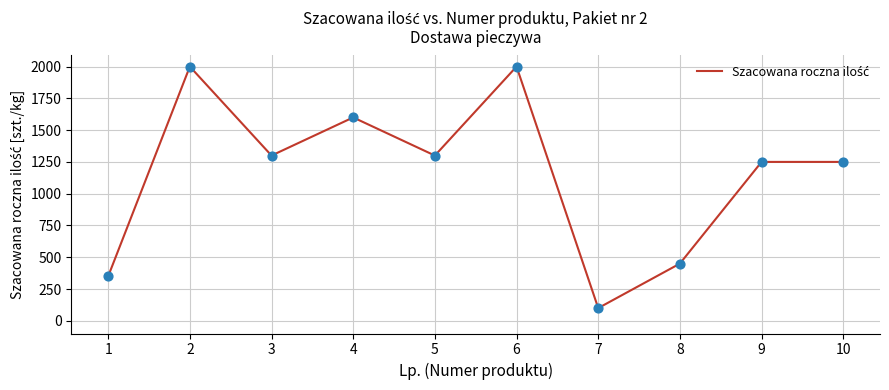

Between 4 and 10, which is larger?

4